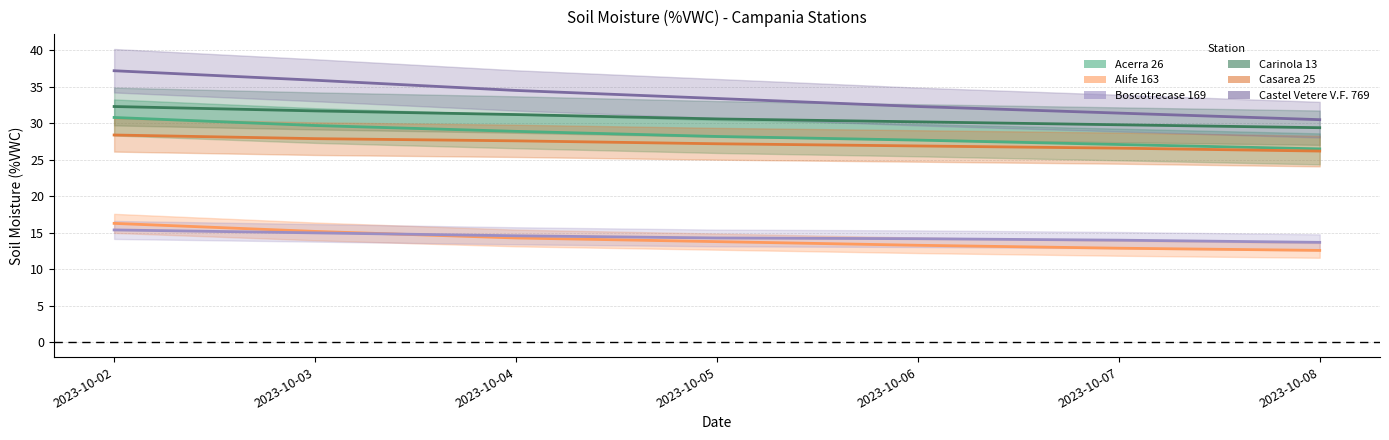

What is the sum of all Acerra 26 values?

198.9